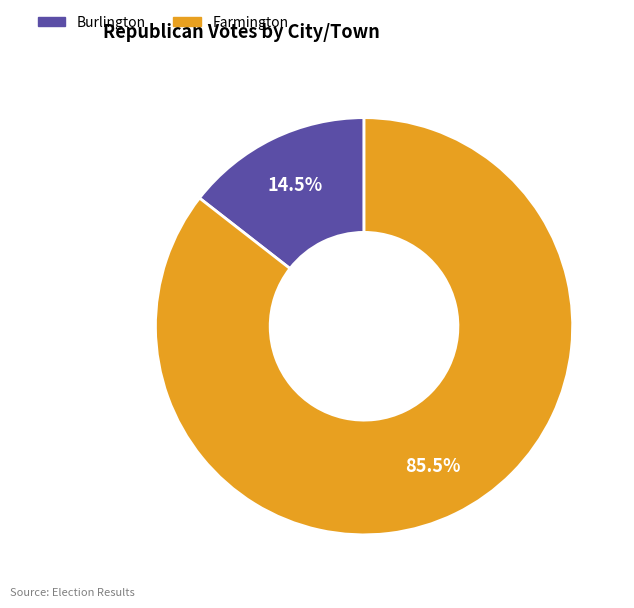

What is the total percentage of Farmington and Burlington?

100.0%